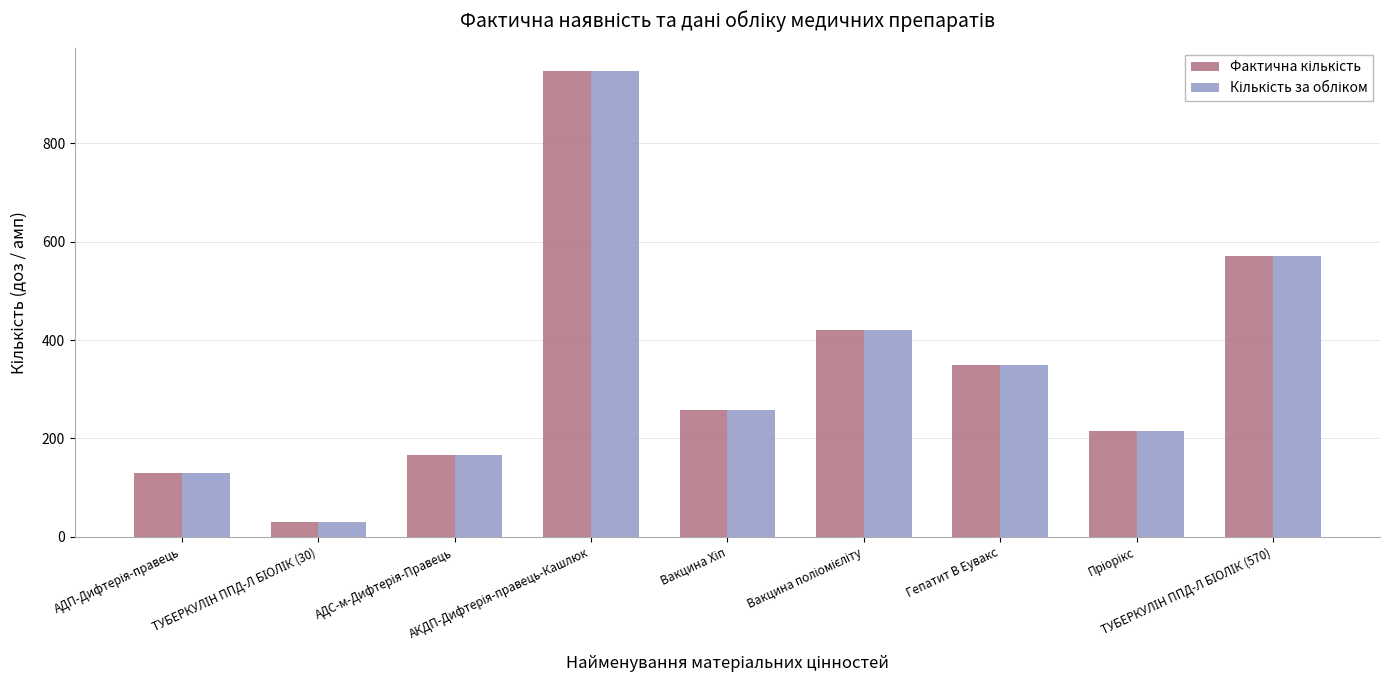

What is the label of the 3rd bar from the right?

Гепатит В Еувакс